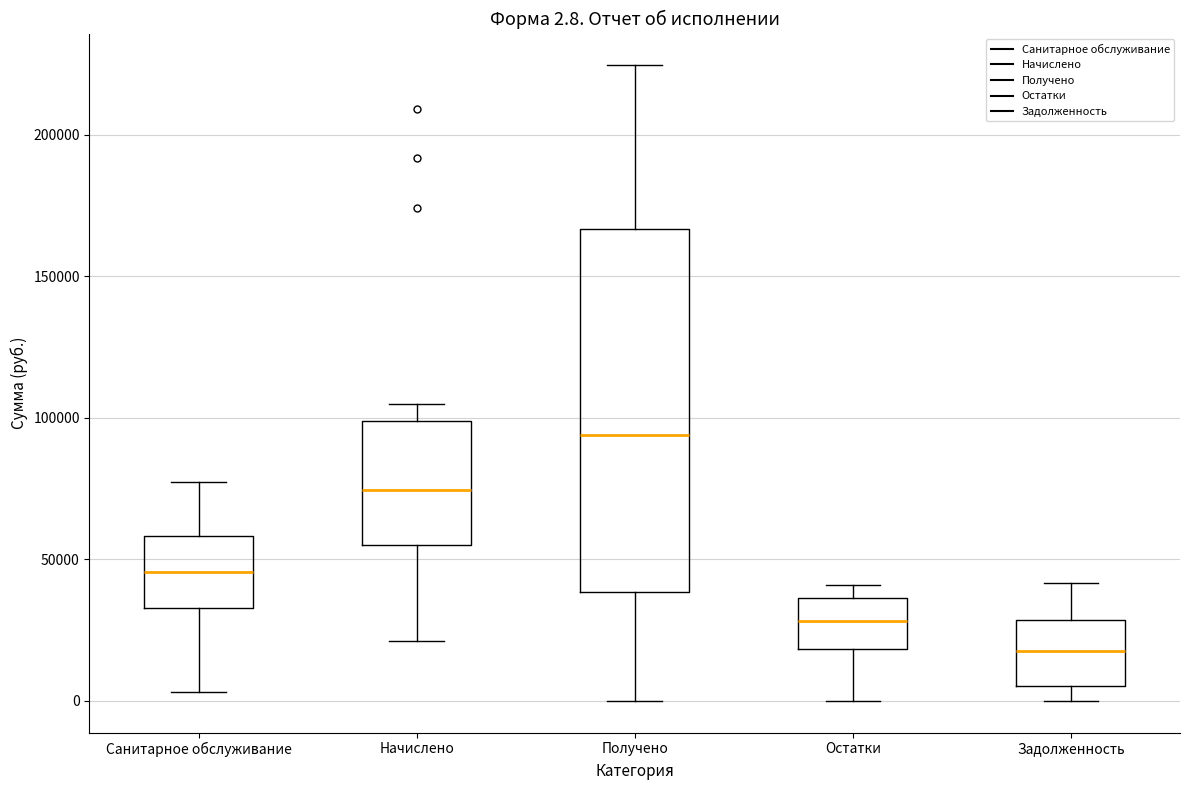

Comparing the boxes themselves (not the whiskers), which one is the tallest?

Получено